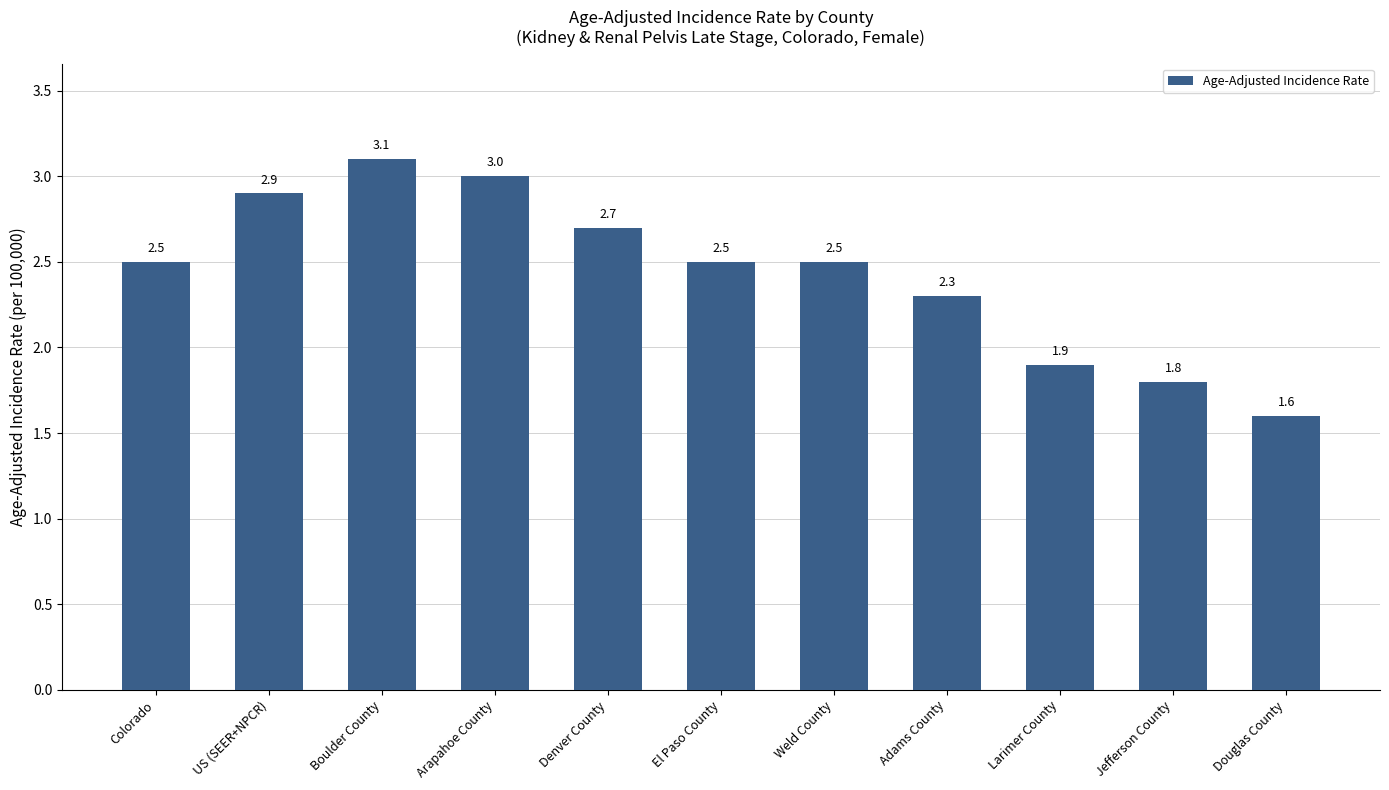

What is the difference between the maximum and minimum values?

1.5